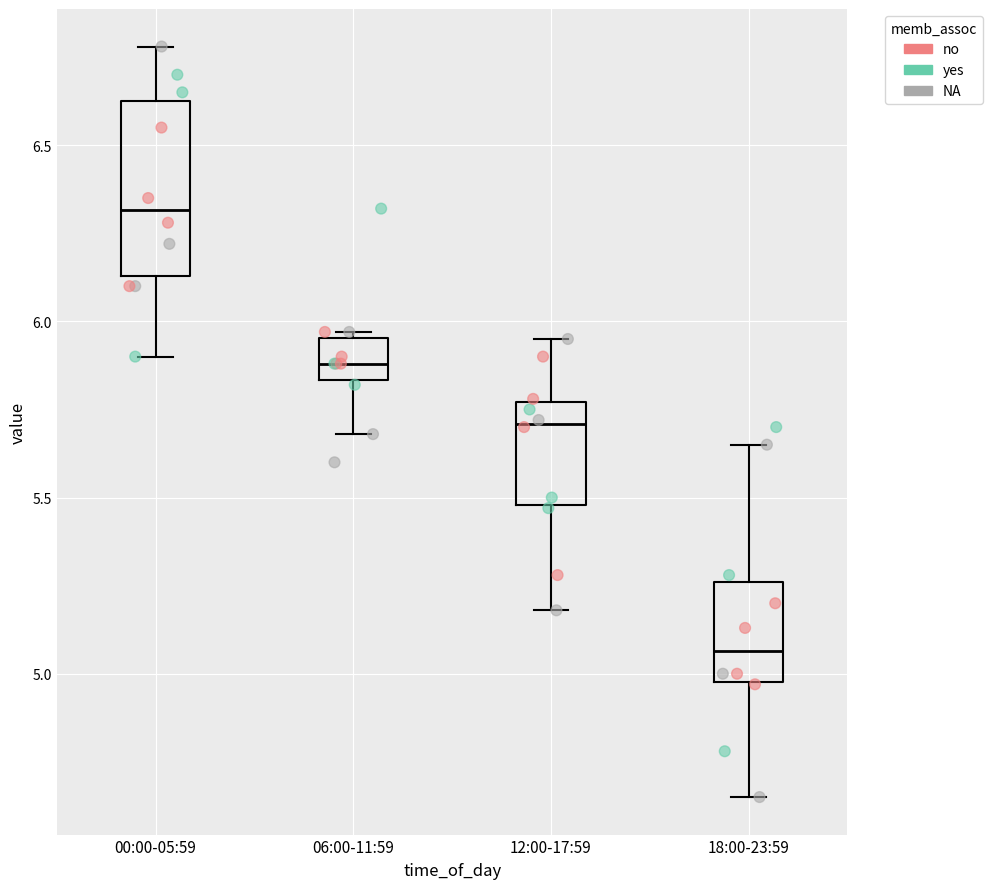

Where does the lower whisker of the box for 18:00-23:59 end on the y-axis? The values are not printed on the chart, so give them approximately, as read against the axis.

4.65